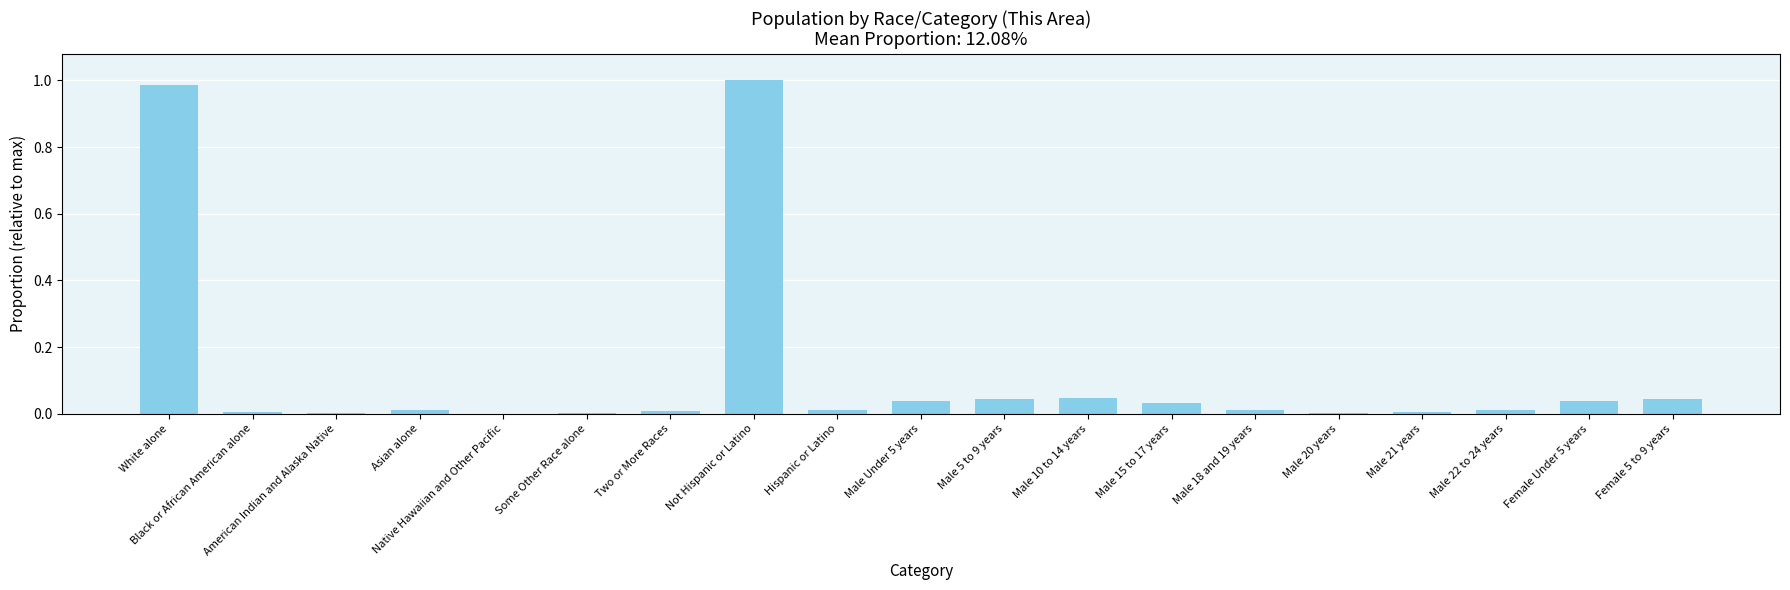

Between Native Hawaiian and Other Pacific and Male 5 to 9 years, which is larger?

Male 5 to 9 years